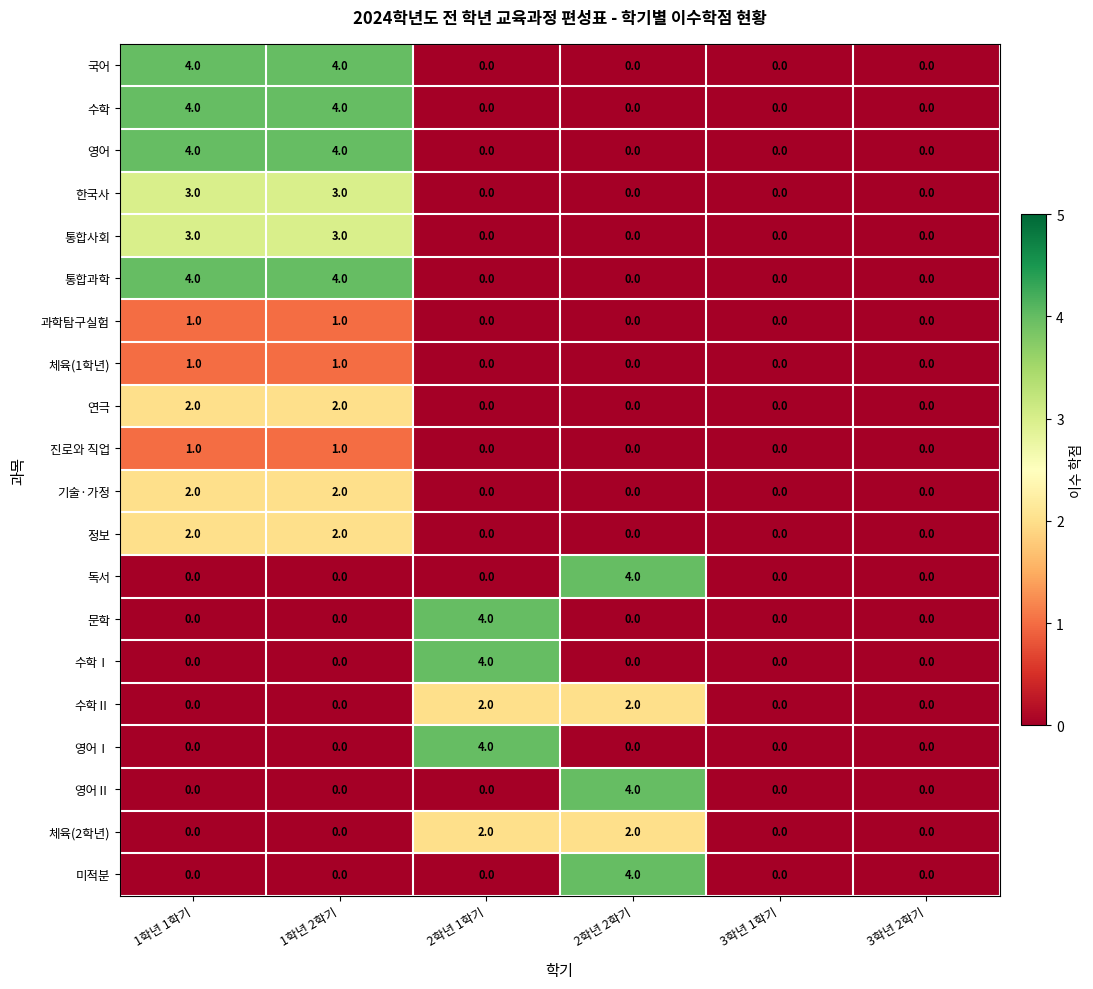

What is the sum of the 영어 values at 1학년 2학기 and 1학년 1학기?

8